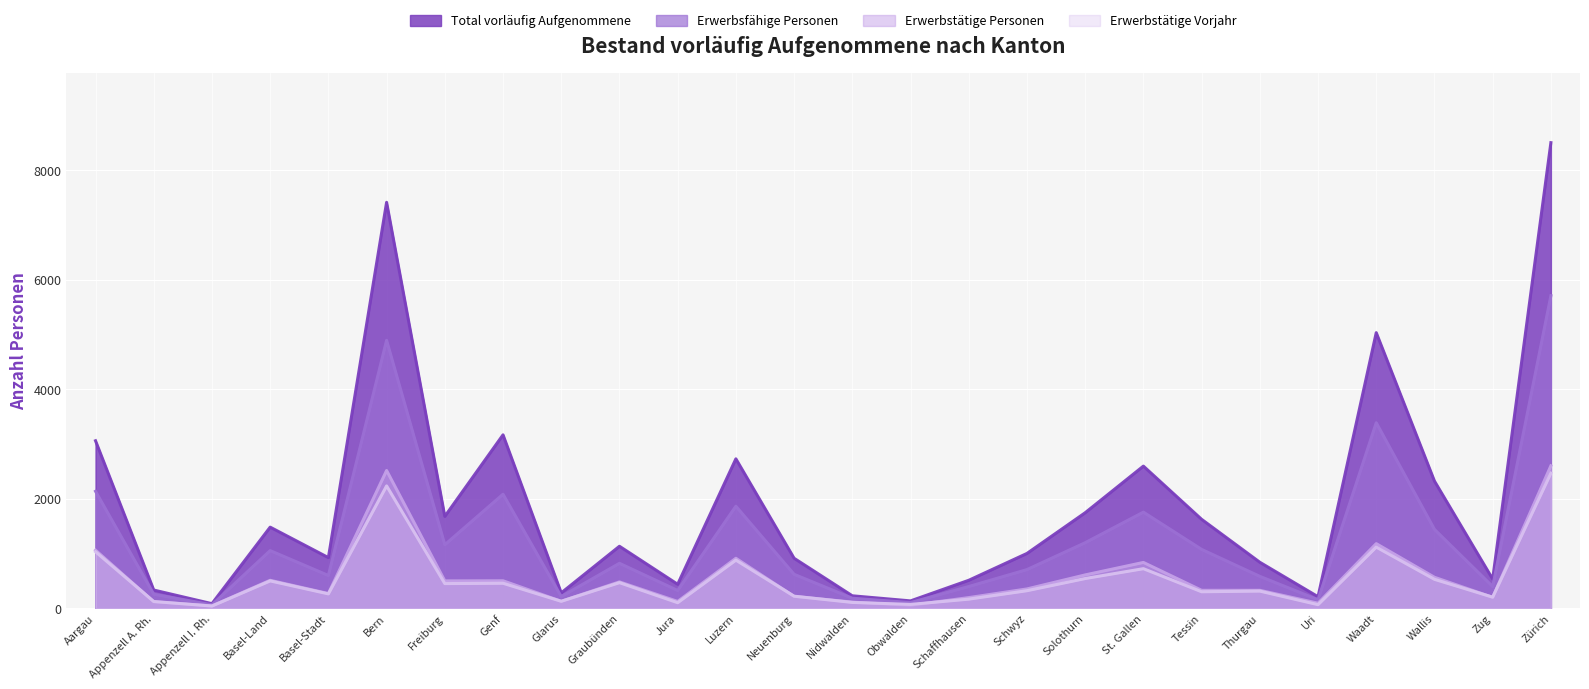

Between Solothurn and Luzern, which is larger?

Luzern